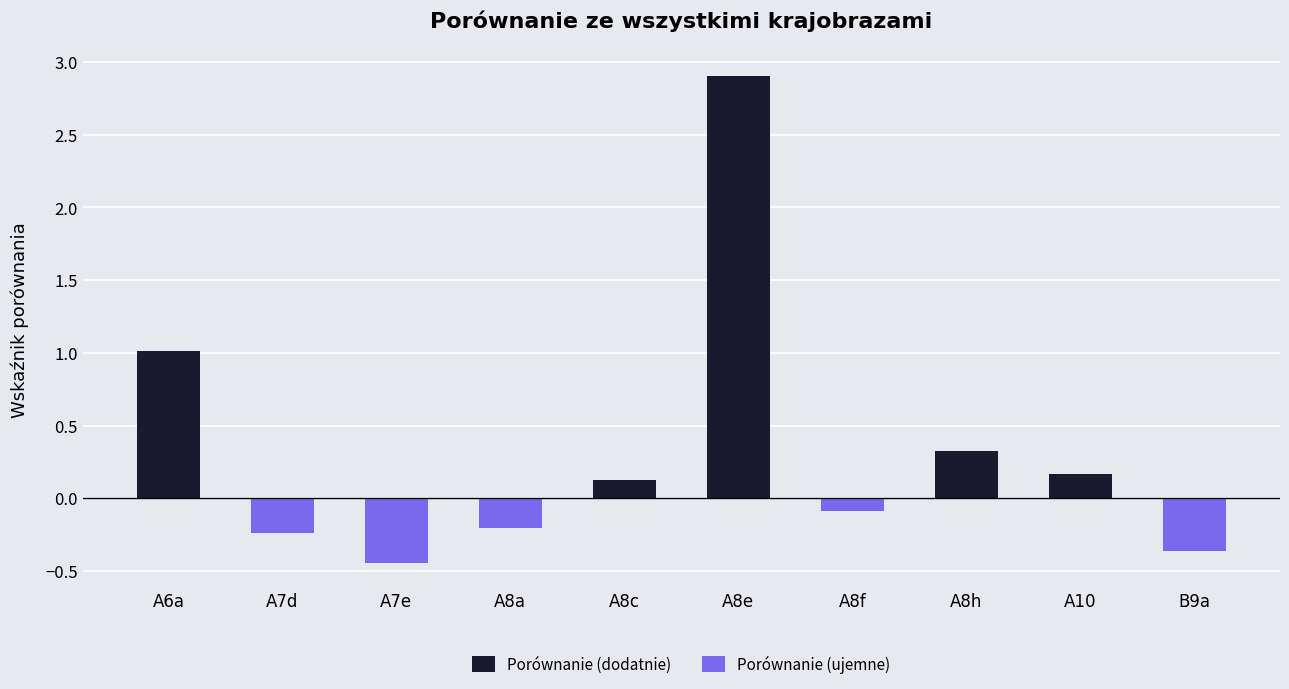

What is the sum of all Porównanie (dodatnie) values?

4.5